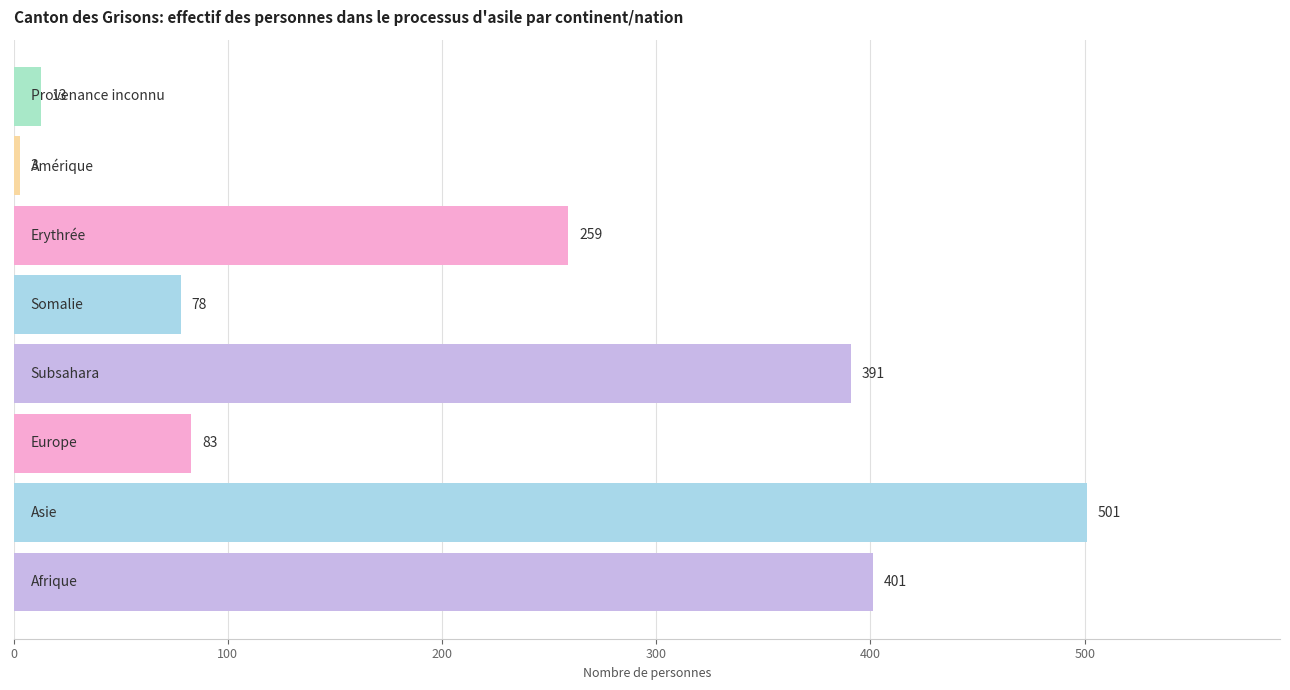

Reading top to bottom, extract all data points from this chart.

13	3	259	78	391	83	501	401